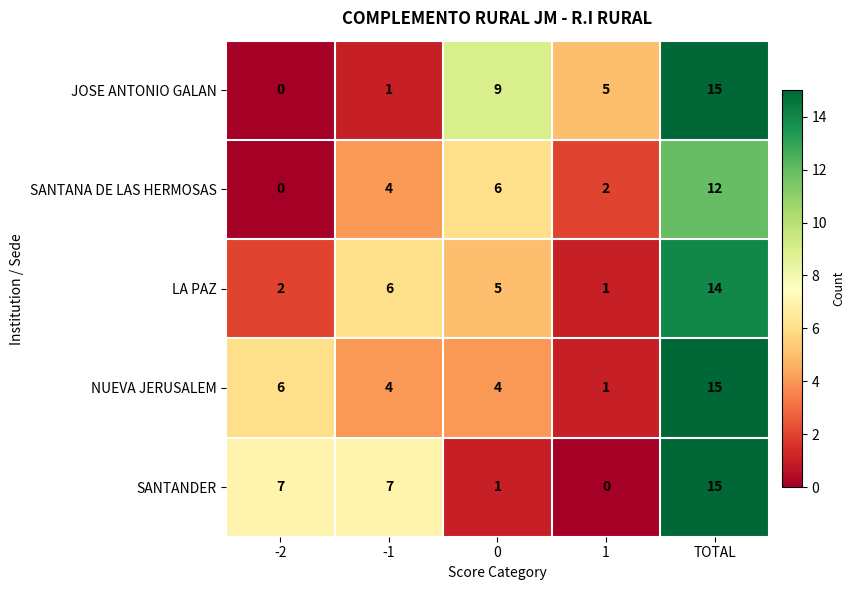

Is it true that SANTANA DE LAS HERMOSAS equals 6 at -1?

False